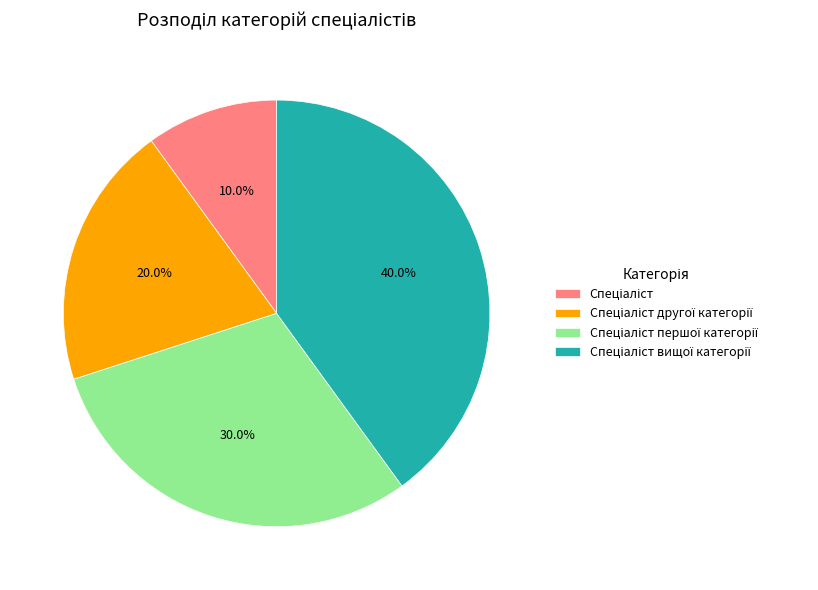

Is there any slice that represents more than half of the pie?

No